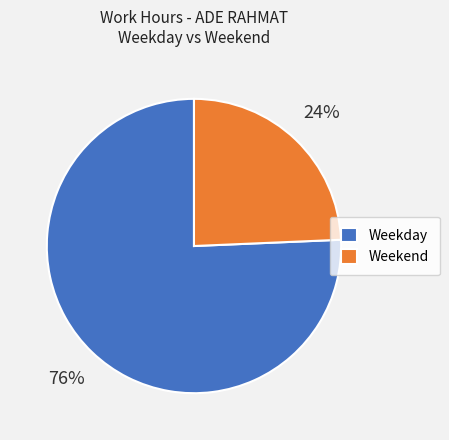

Is the sum of Weekday and Weekend greater than half?

Yes